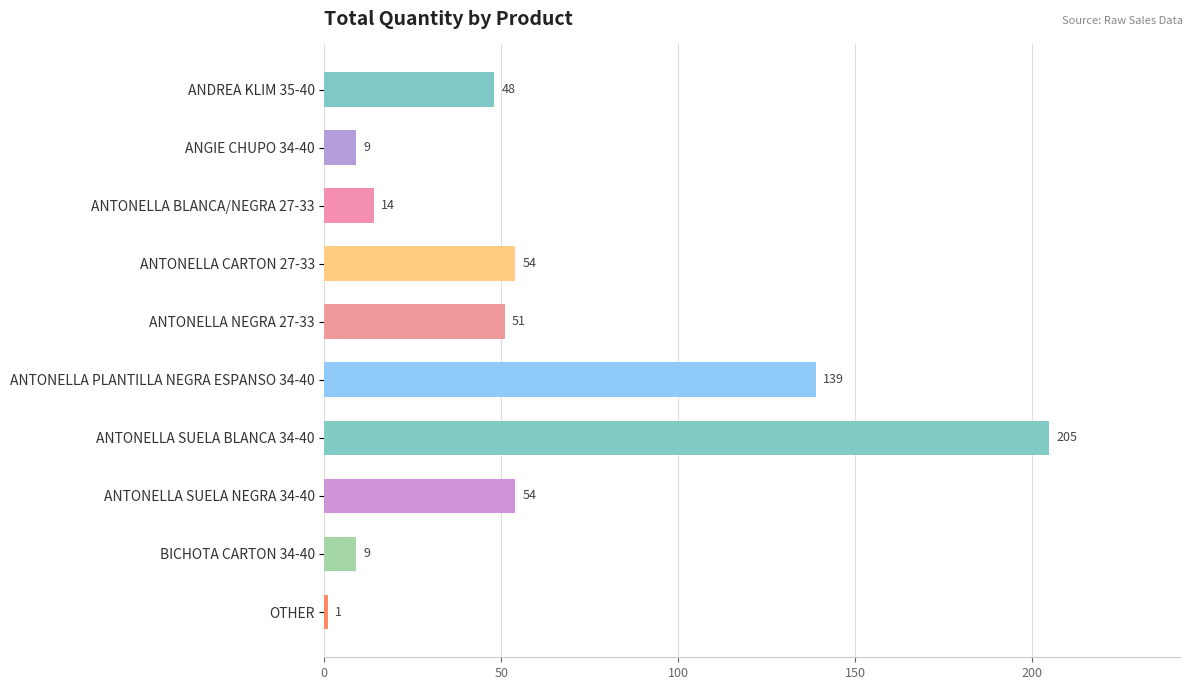

Reading bottom to top, list all the values displayed in this chart.

1	9	54	205	139	51	54	14	9	48